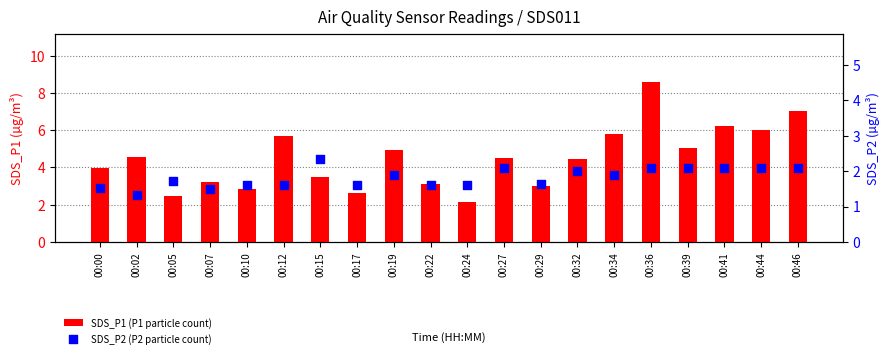

Which series has the largest Y range (max minus min)?

SDS_P1 (P1 particle count)